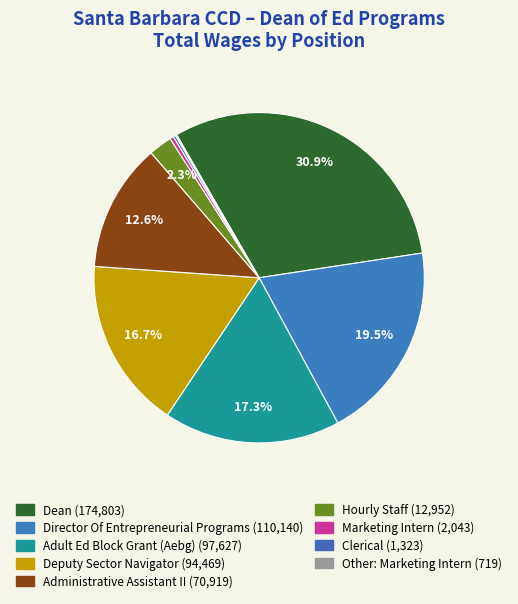

To the nearest percent, what is the average slice percentage?

11%